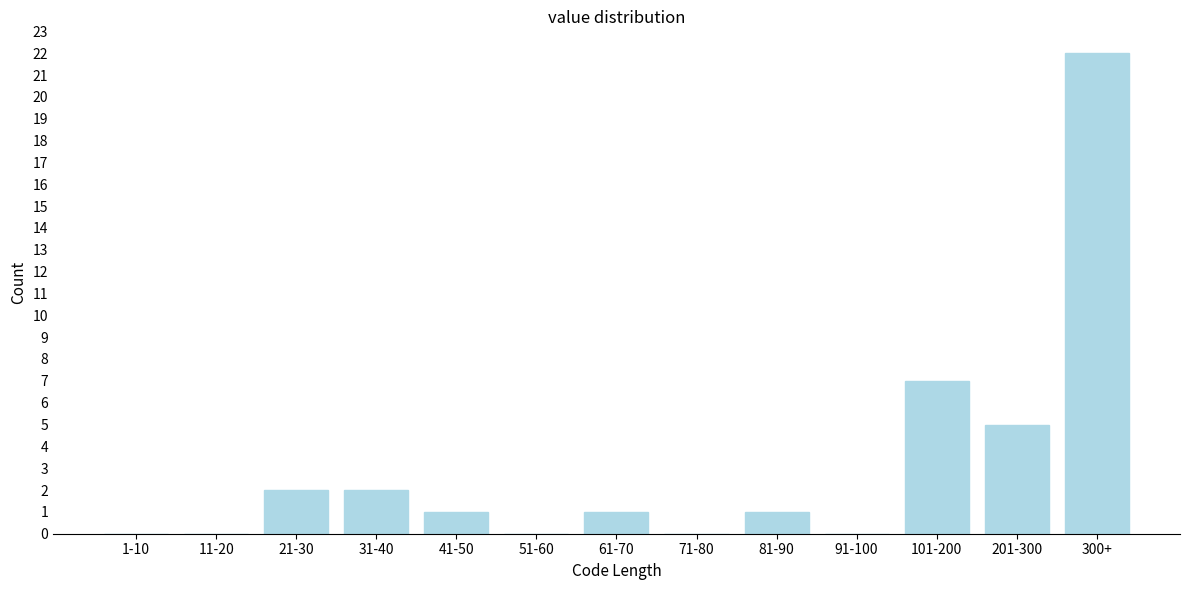

Reading right to left, what are all the values shown in this chart?

300+=22	201-300=5	101-200=7	91-100=0	81-90=1	71-80=0	61-70=1	51-60=0	41-50=1	31-40=2	21-30=2	11-20=0	1-10=0